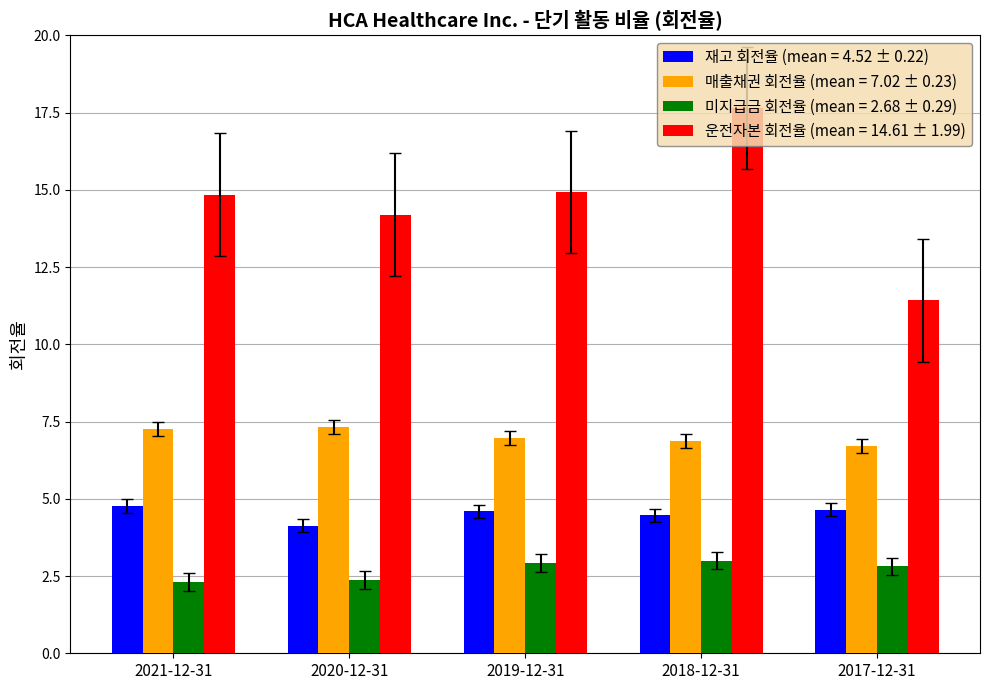

What position from the left is 2018-12-31?

4